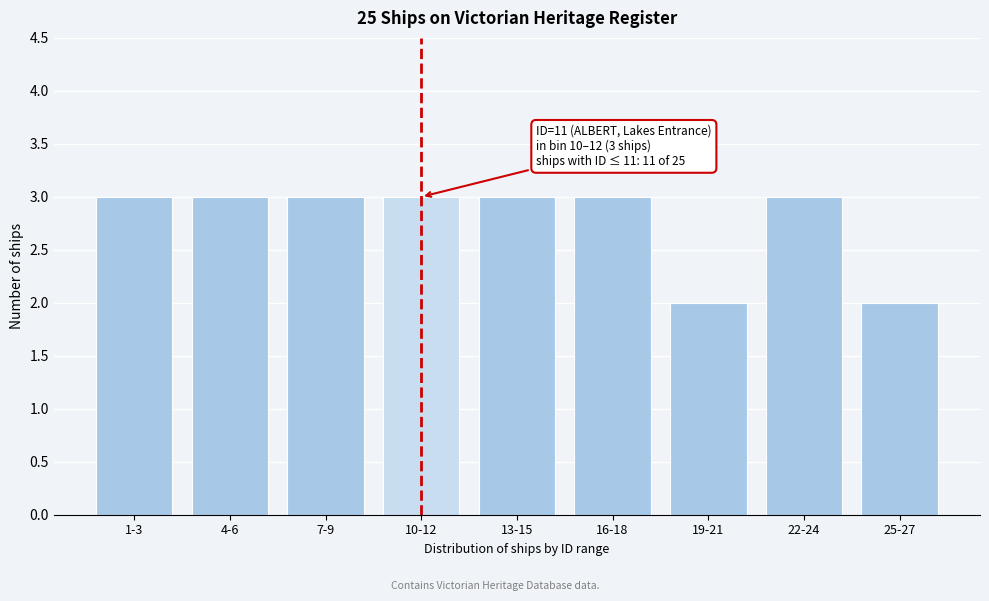

Reading right to left, transcribe all the data shown in this chart.

25-27=2	22-24=3	19-21=2	16-18=3	13-15=3	10-12=3	7-9=3	4-6=3	1-3=3